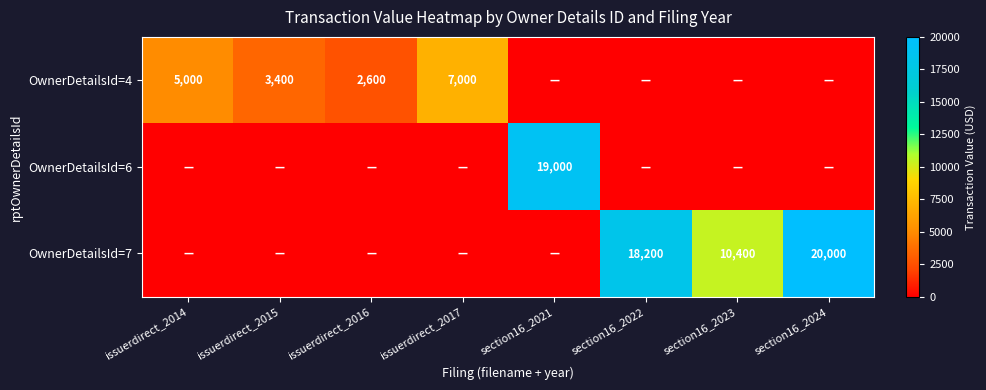

The OwnerDetailsId=7 series shows 18200 at section16_2022. True or false?

True